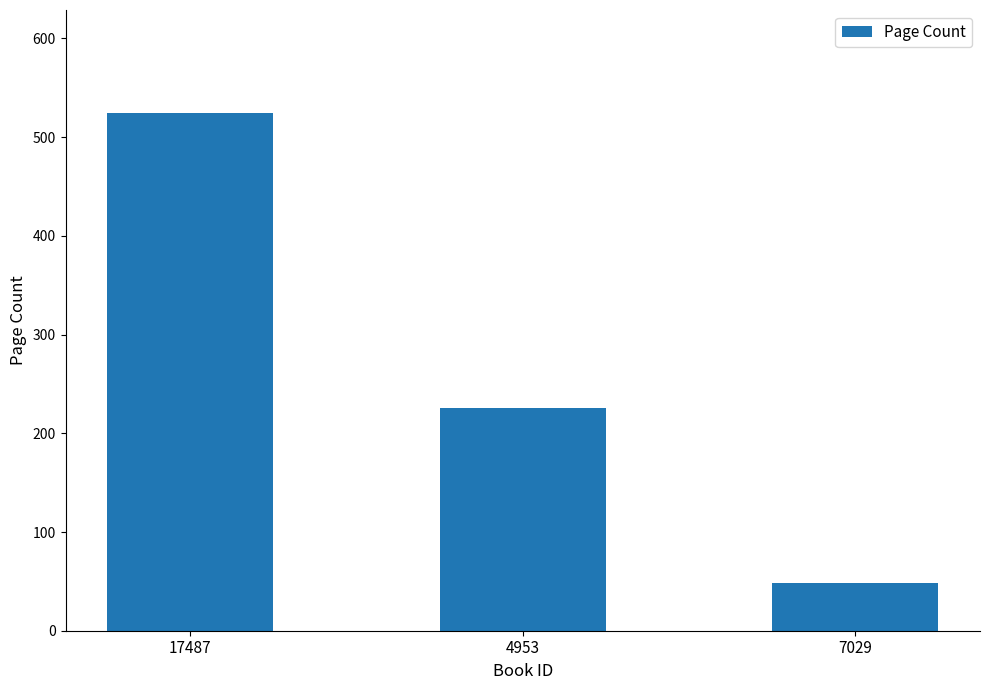

Reading left to right, transcribe all the data shown in this chart.

524	226	48